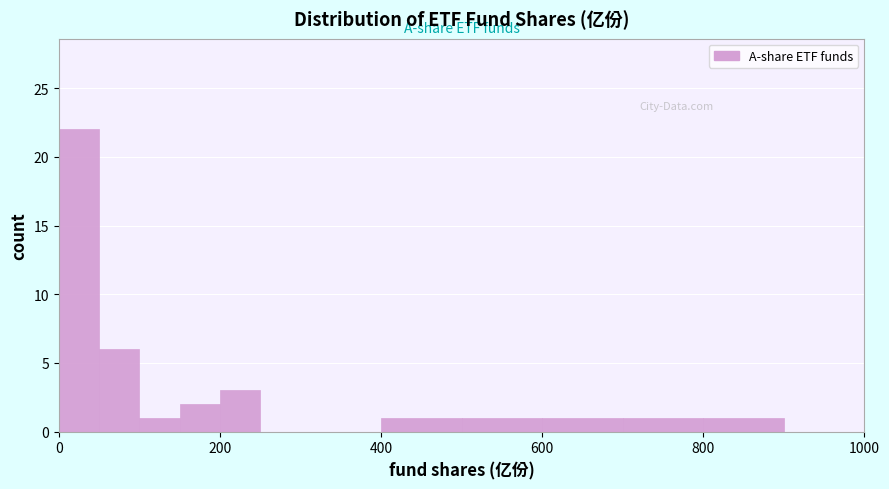

Read against the x-axis, roughly where is the centre of the tallest bar?

20